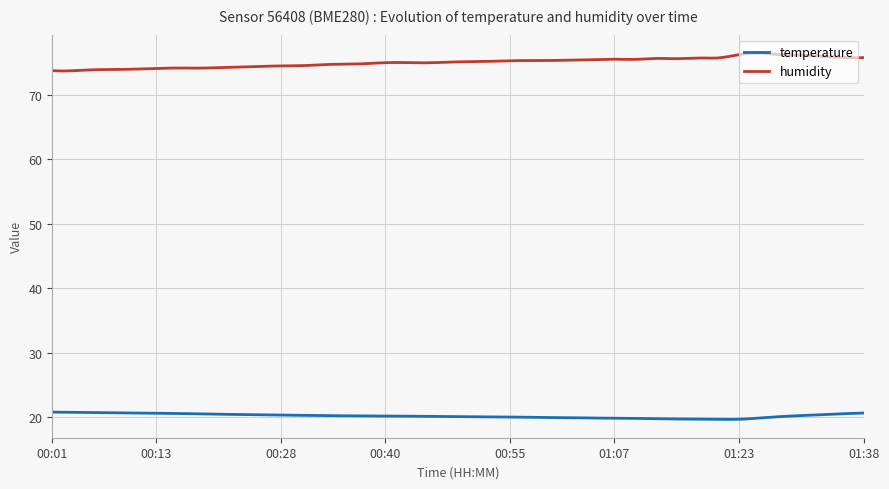

List the series in order of their peak value, highest first.

humidity, temperature